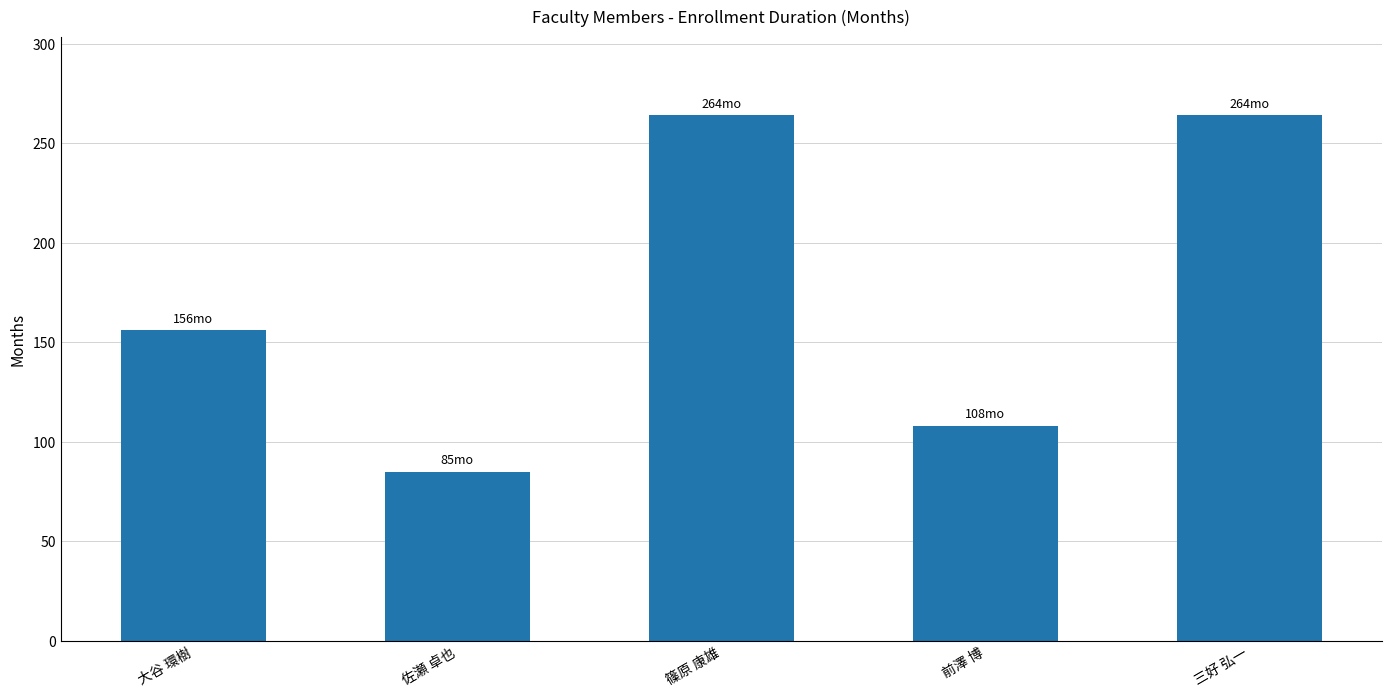

What position from the right is 三好 弘一?

1